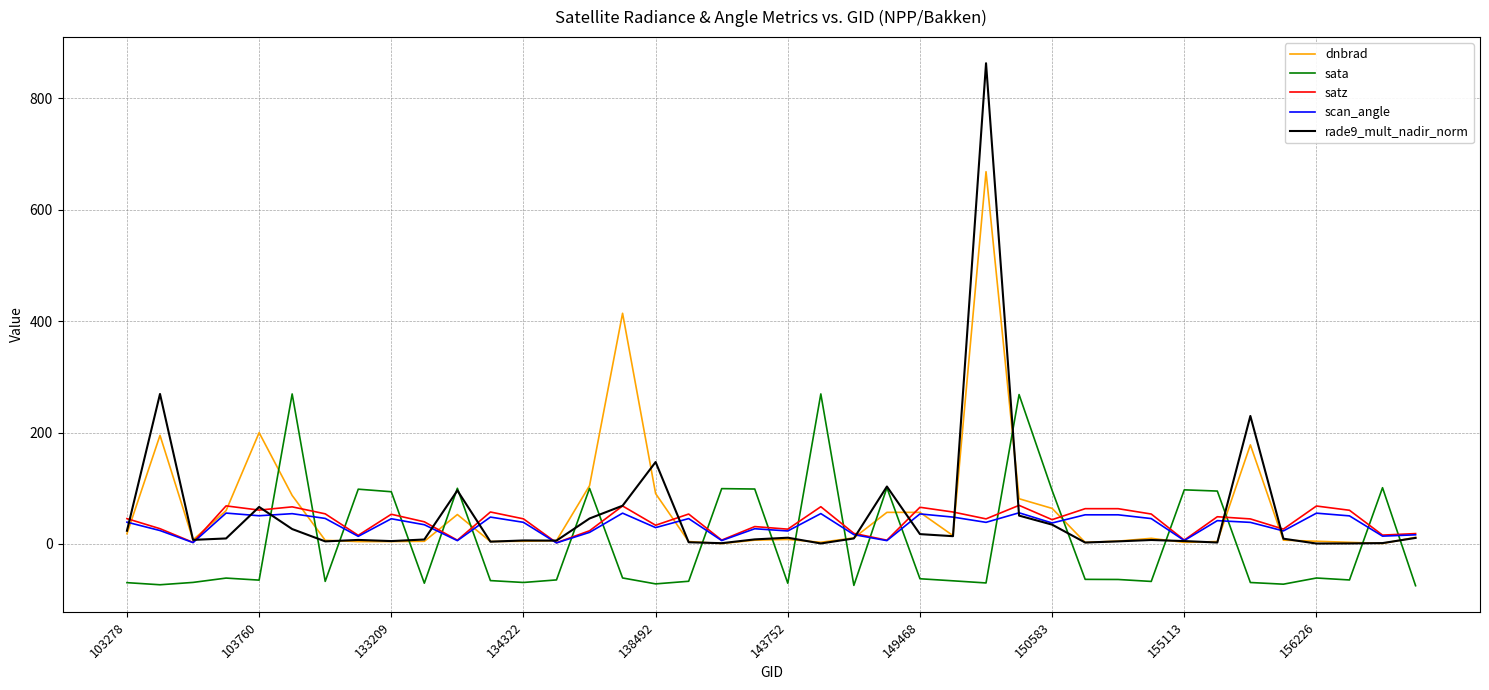

What are all the series names shown in the legend?

dnbrad, sata, satz, scan_angle, rade9_mult_nadir_norm